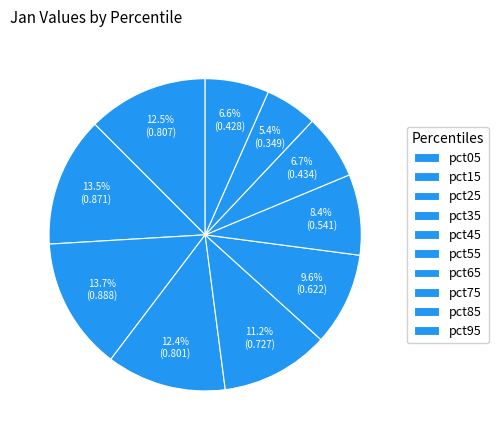

To the nearest percent, what is the combined percentage of pct45 and pct25?

25%